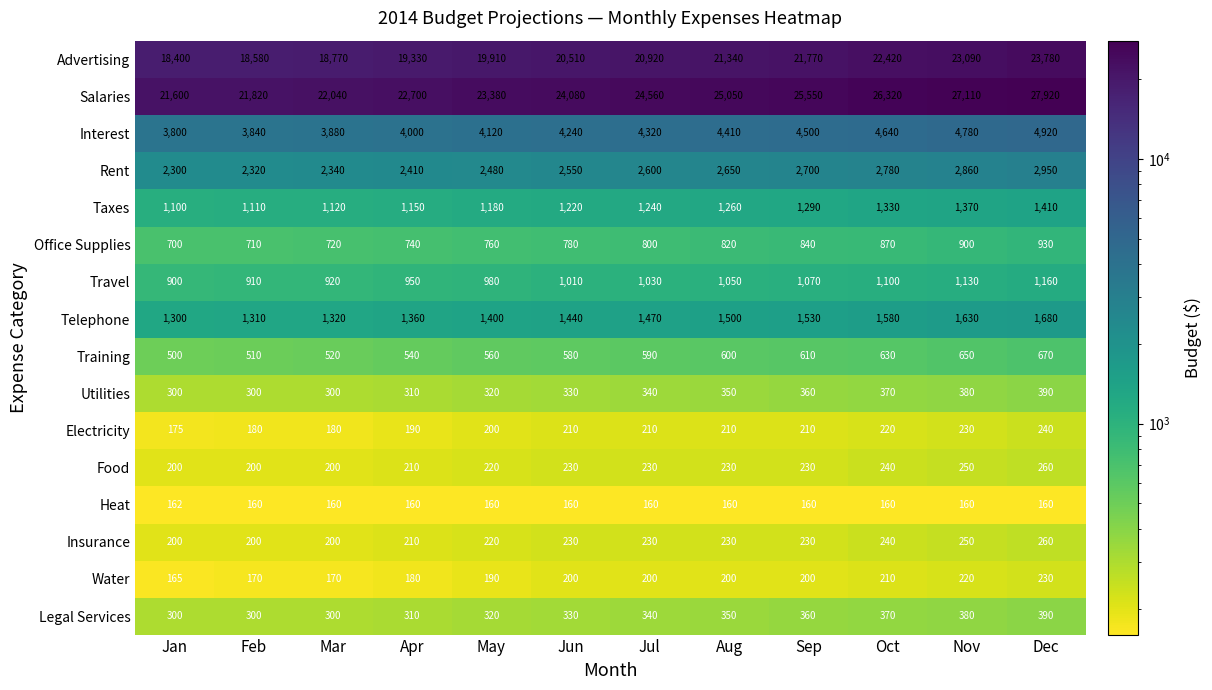

True or false: Interest has a value of 4320 at Jul.

True